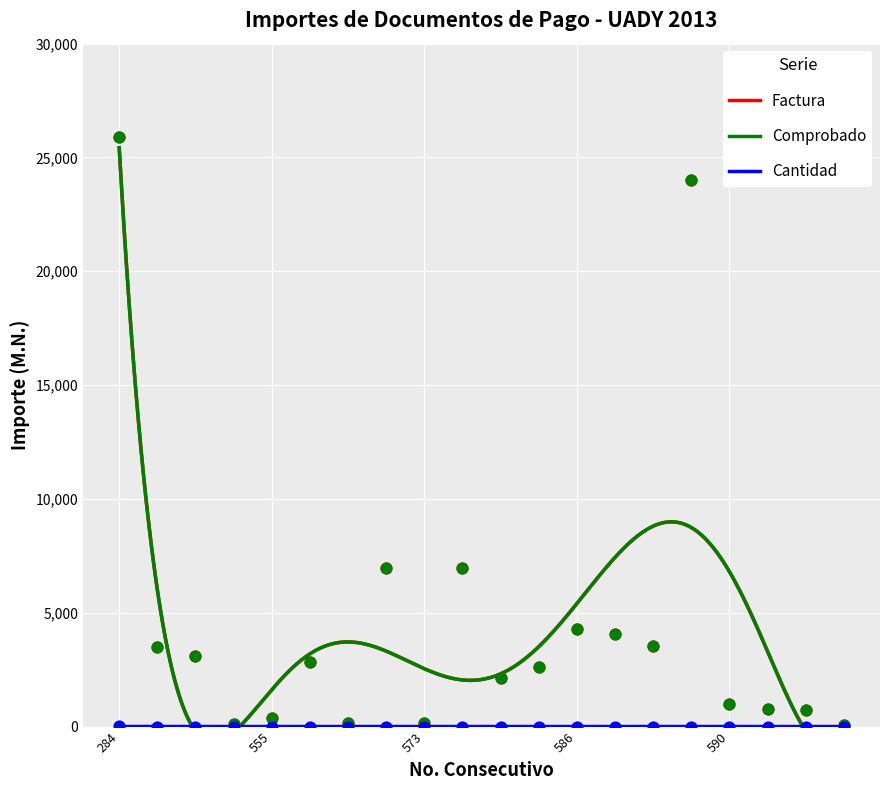

Which series reaches the minimum Y coordinate?

Cantidad